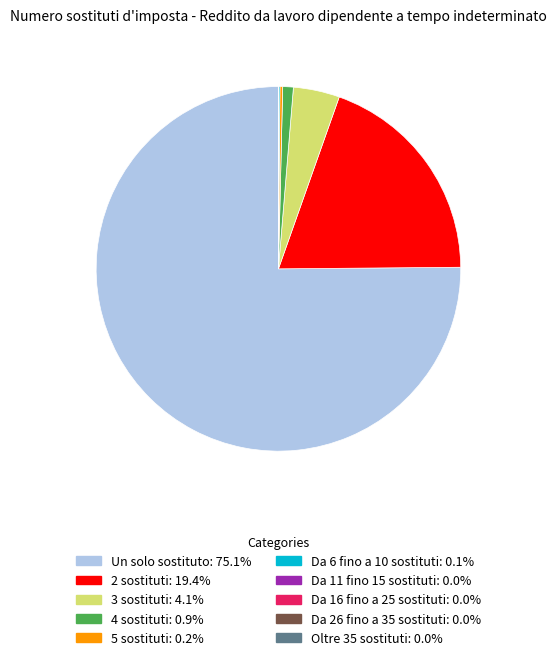

Between 3 sostituti and 4 sostituti, which is larger?

3 sostituti